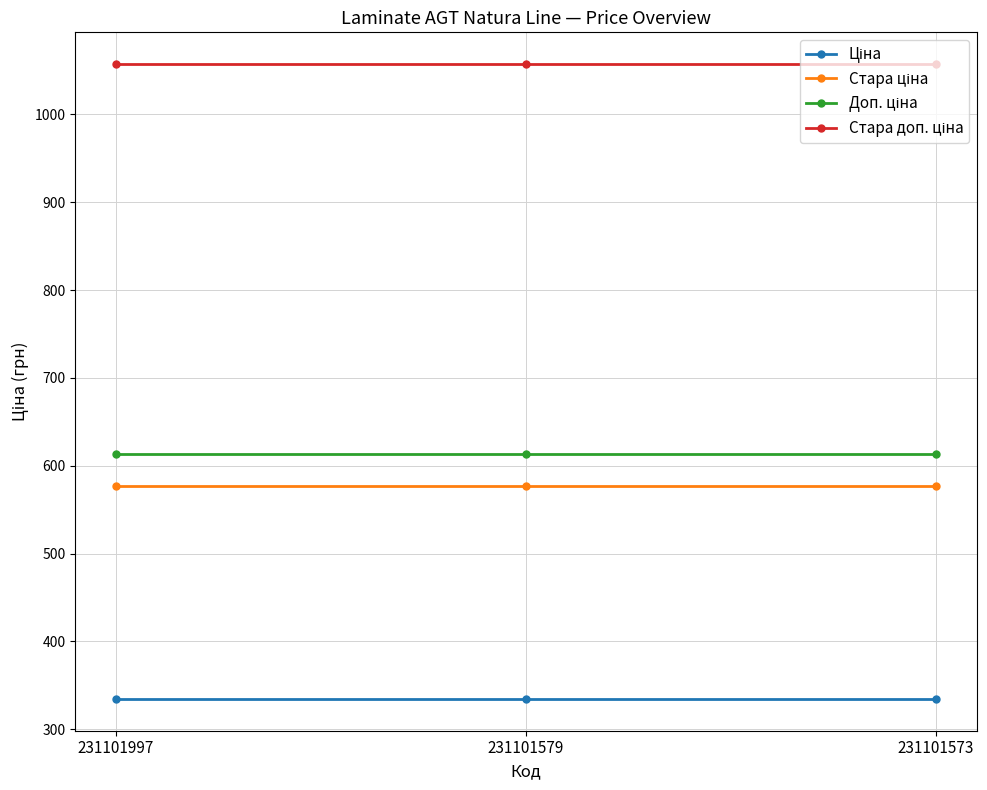

At how many categories does at least one series exceed 696?

3